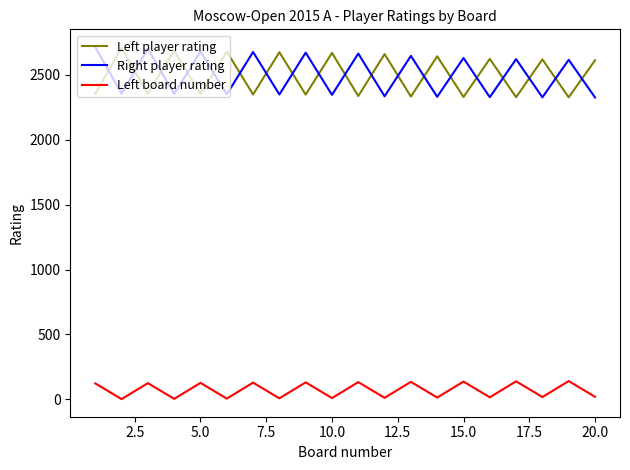

What is the highest value of the Left player rating series?

2706